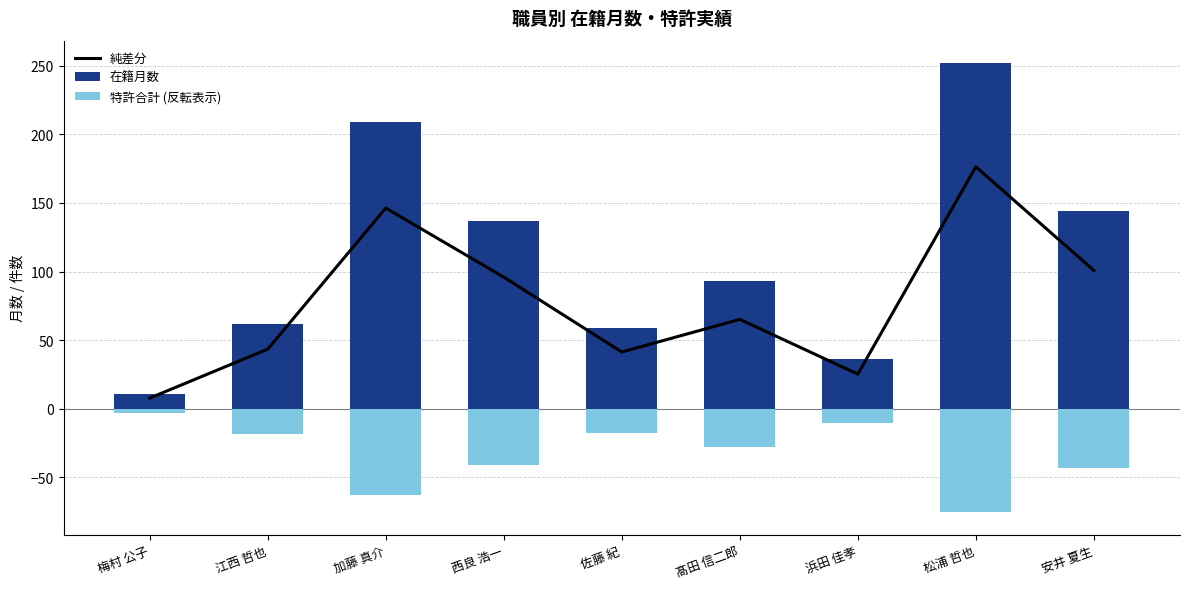

At which label is 在籍月数 closest to 131?

西良 浩一